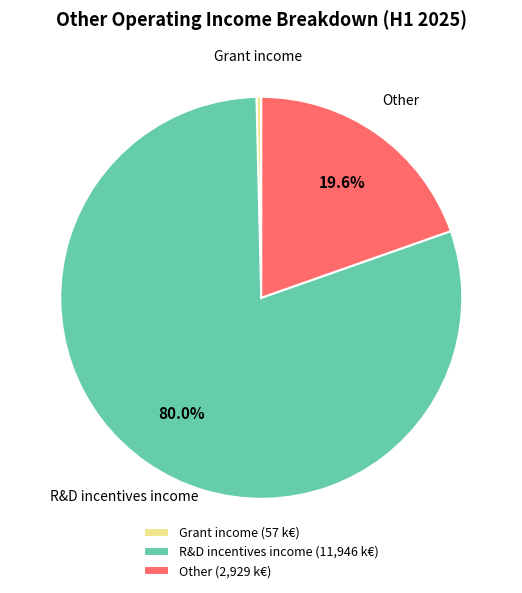

Rank the categories by value from lowest to highest.

Grant income, Other, R&D incentives income